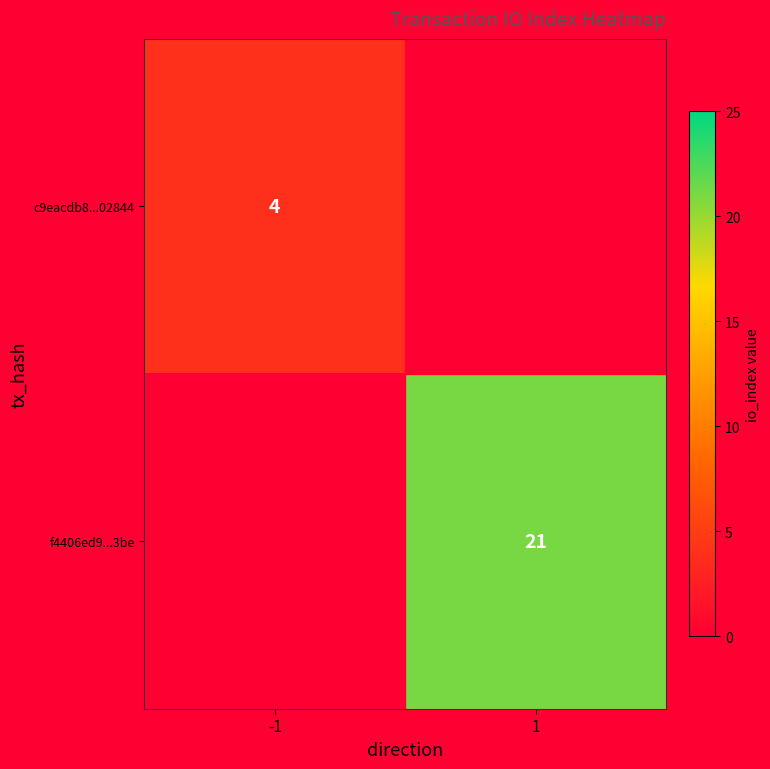

What is the minimum value shown in the chart?

4.0